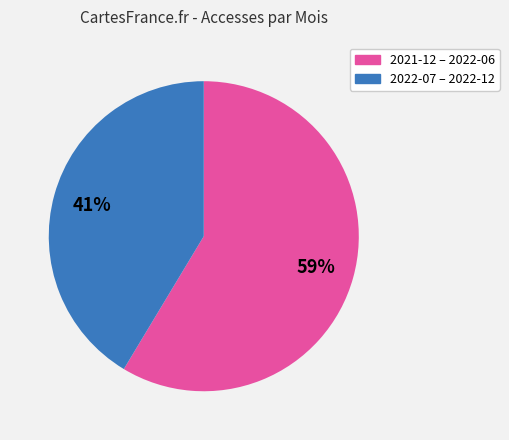

To the nearest percent, what is the average slice percentage?

50%